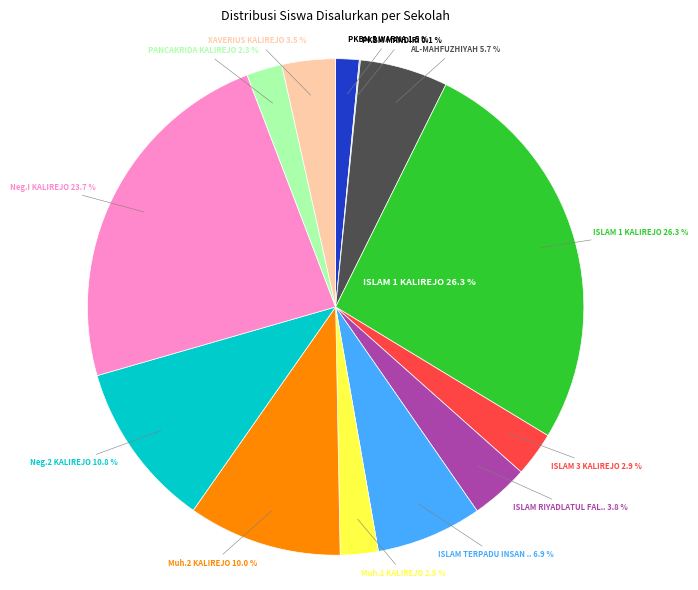

Is it true that SMP NEGERI I KALIREJO is 31% of the pie?

False